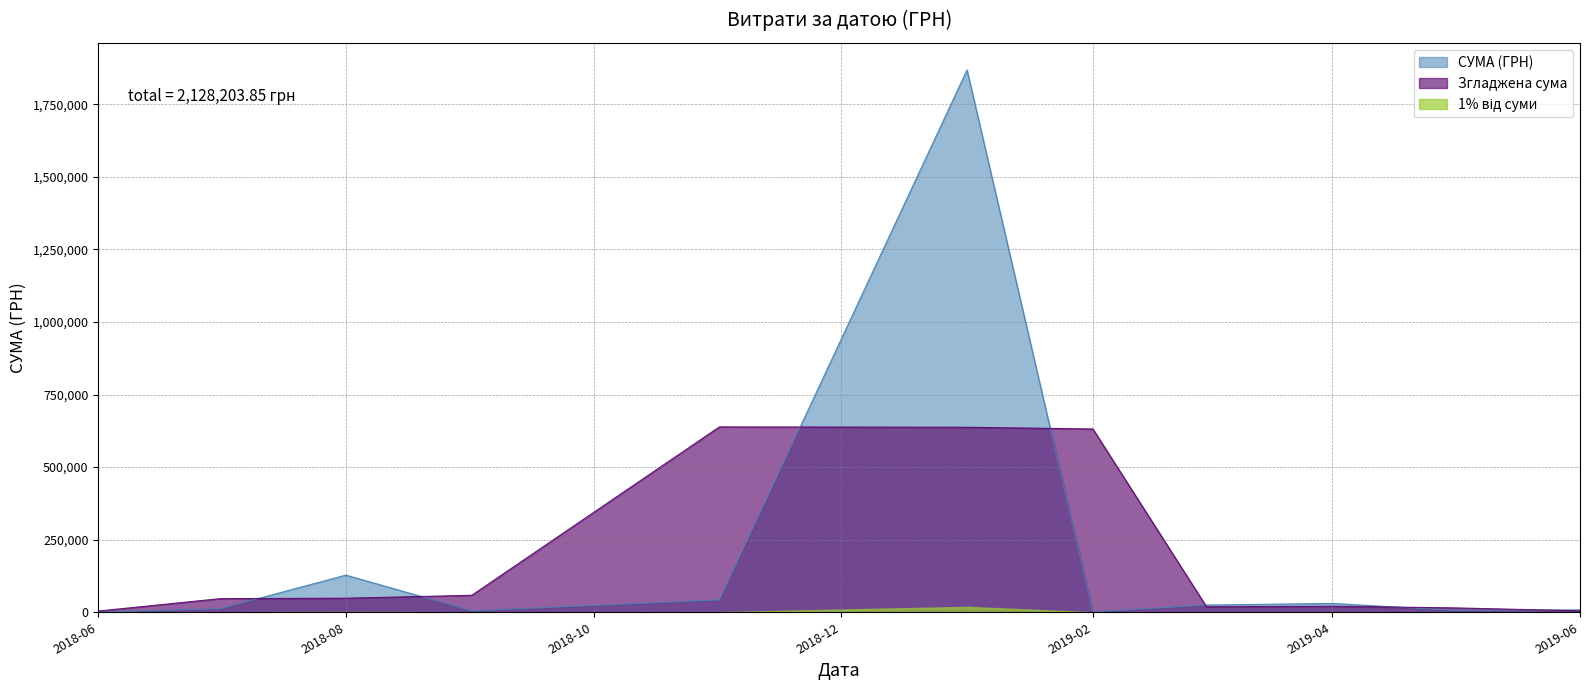

How many distinct data groups are displayed?

3